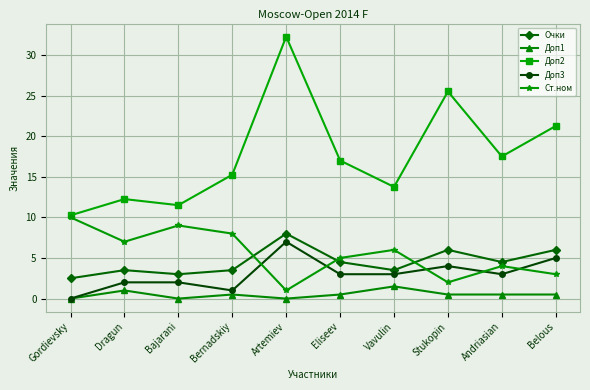

What is the label of the 3rd point from the right?

Stukopin